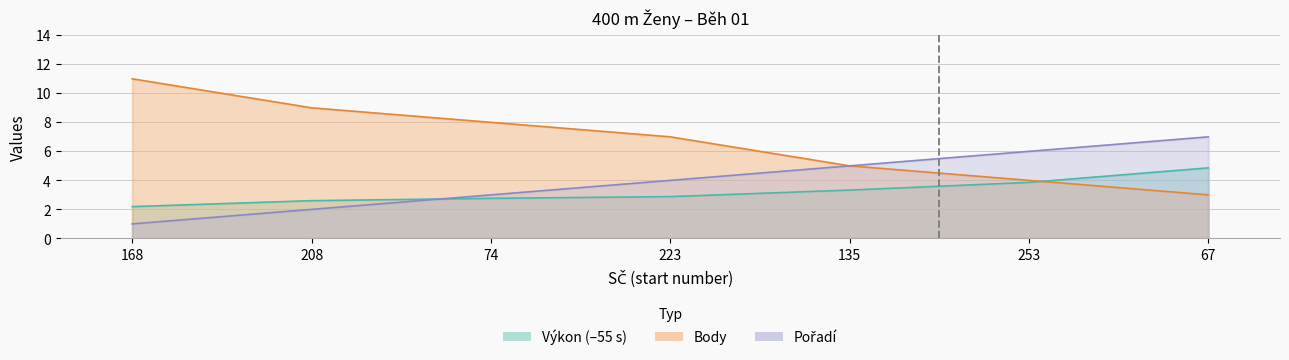

Which series has the largest total across all categories?

Body